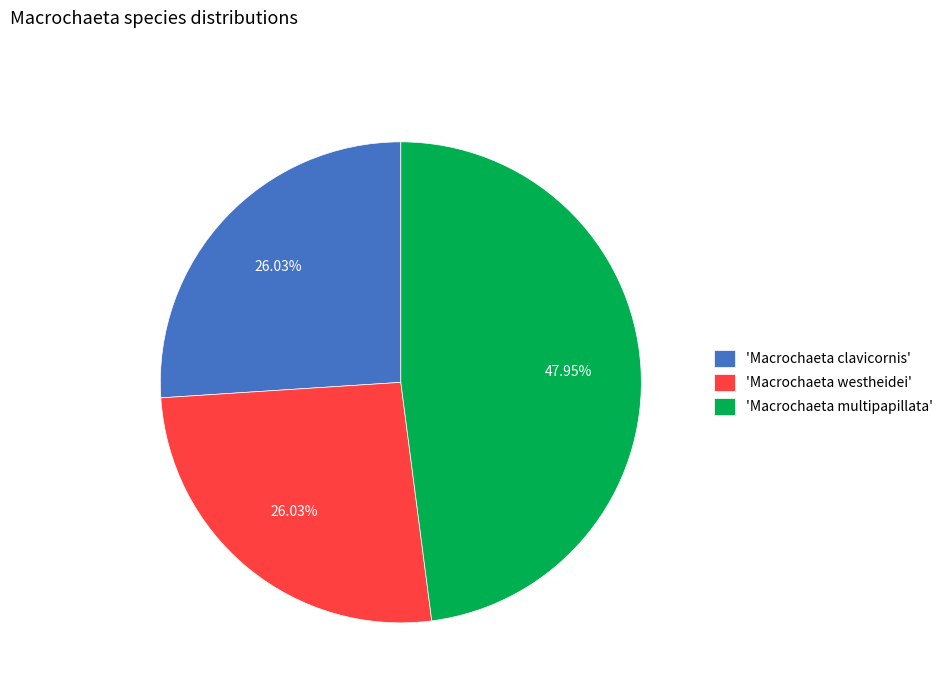

Does any single category account for the majority?

No